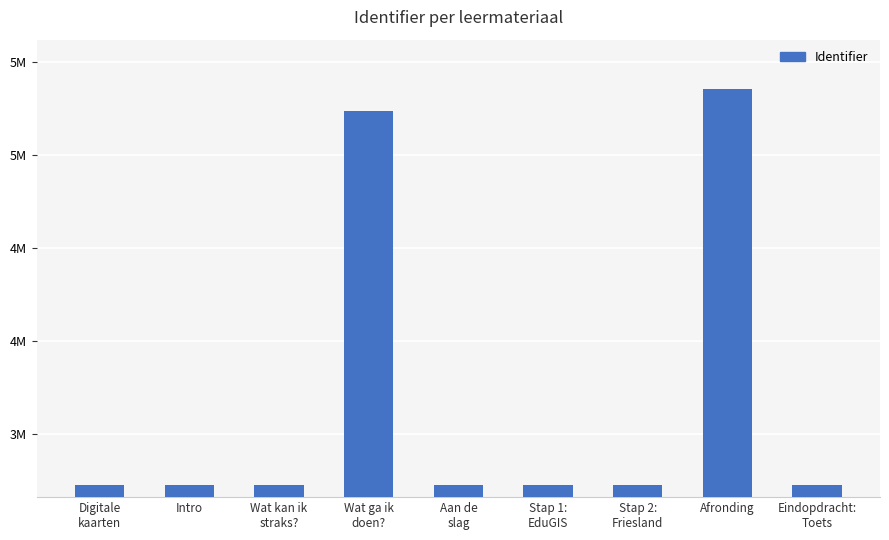

Does the chart contain any negative values?

No